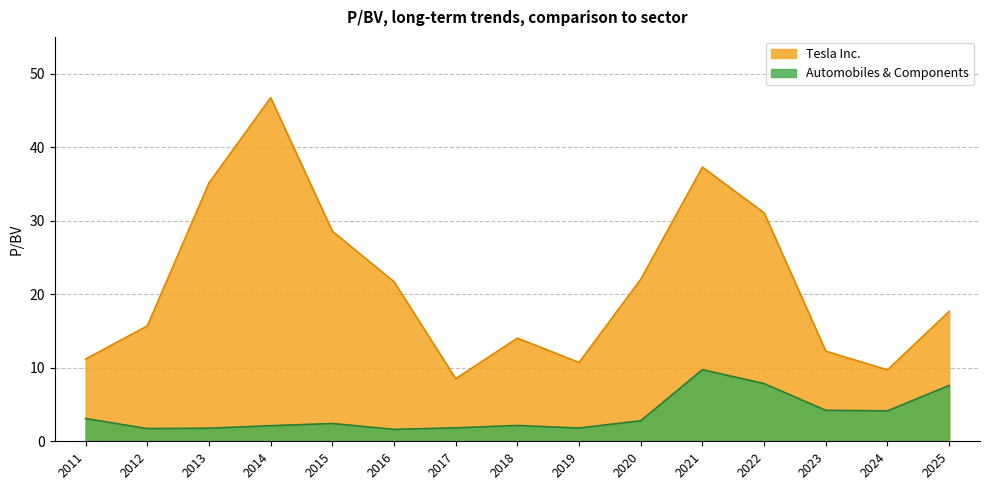

The value of Automobiles & Components at 2011 is 5.3. True or false?

False